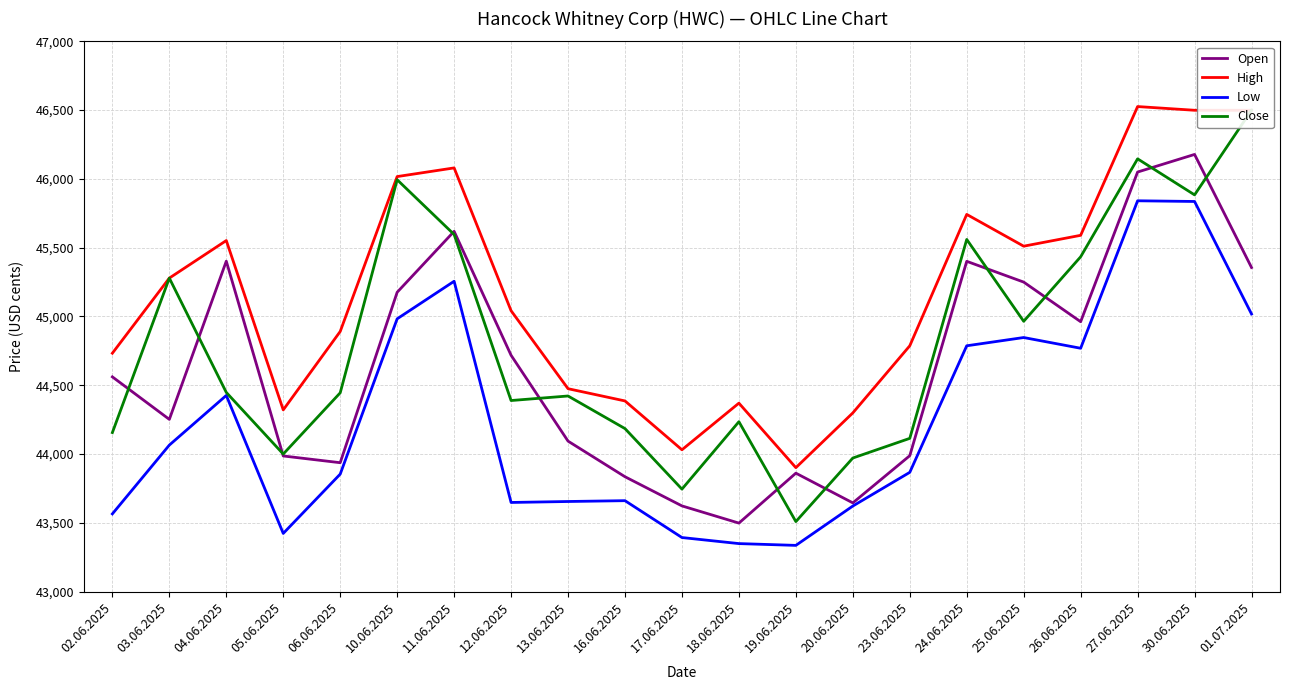

Which category has the lowest value in the Low series?

19.06.2025